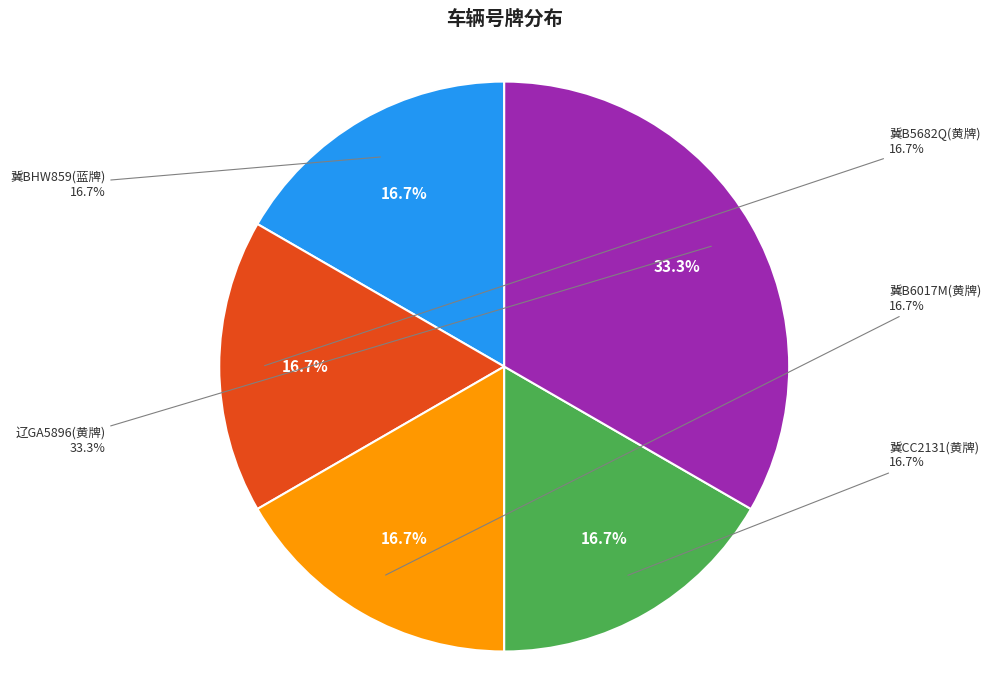

How many segments does this pie chart have?

5